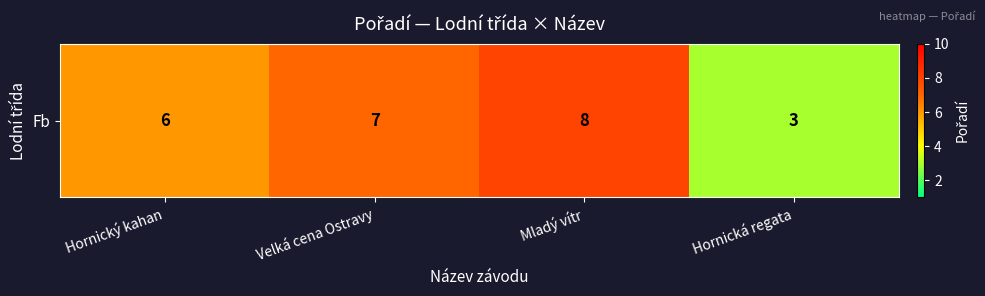

How many data points are above 7?

1